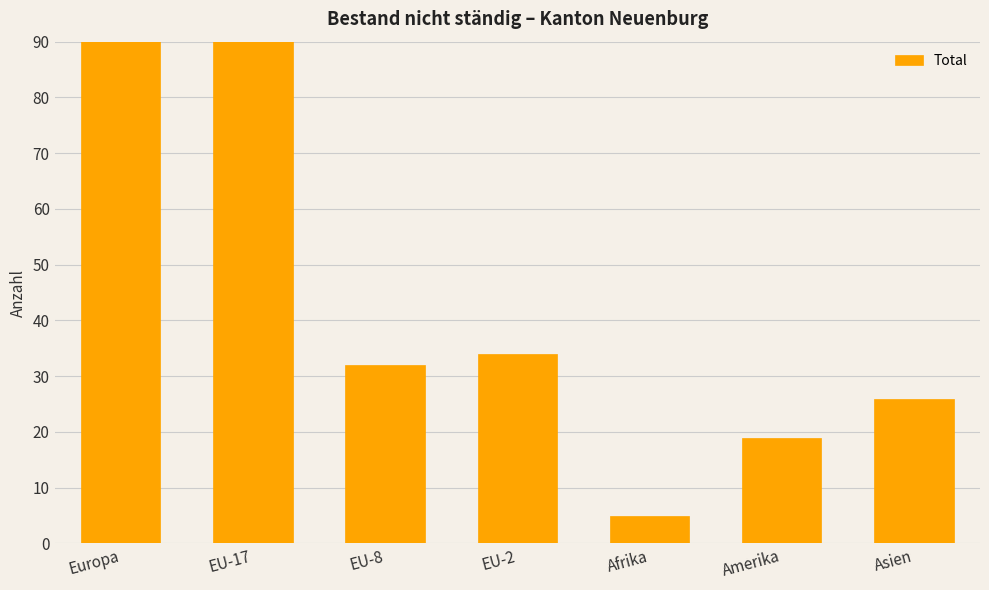

What is the value of the 6th bar from the left?

19